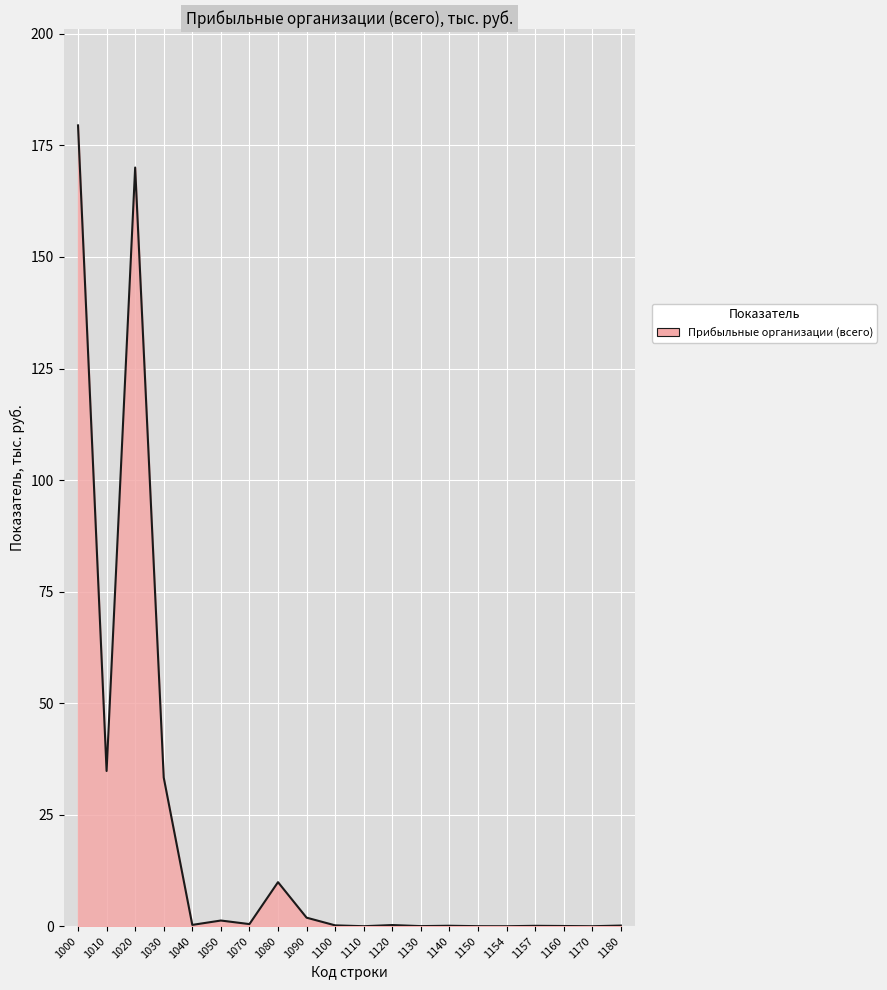

How many lines are shown in the chart?

1